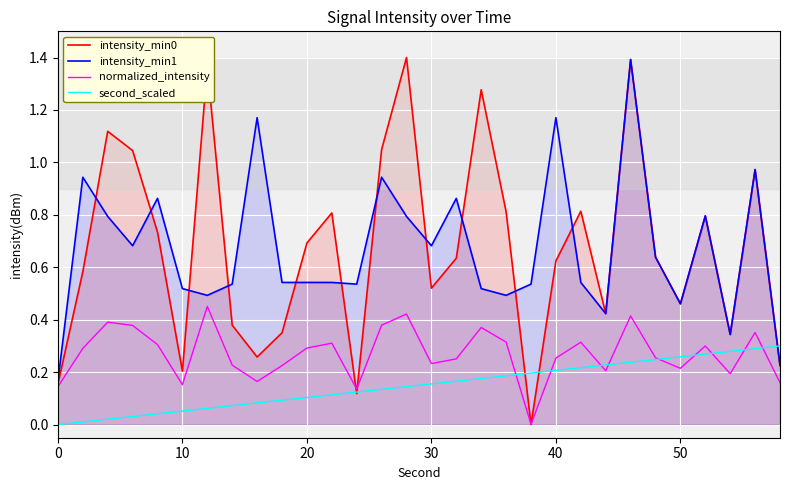

The normalized_intensity series shows 0.5 at 10. True or false?

False